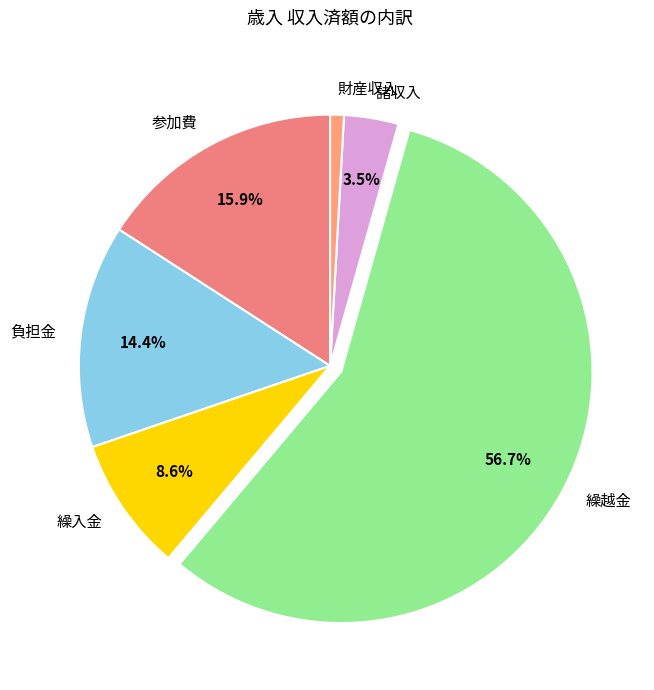

To the nearest percent, what is the combined percentage of 財産収入 and 繰入金?

10%